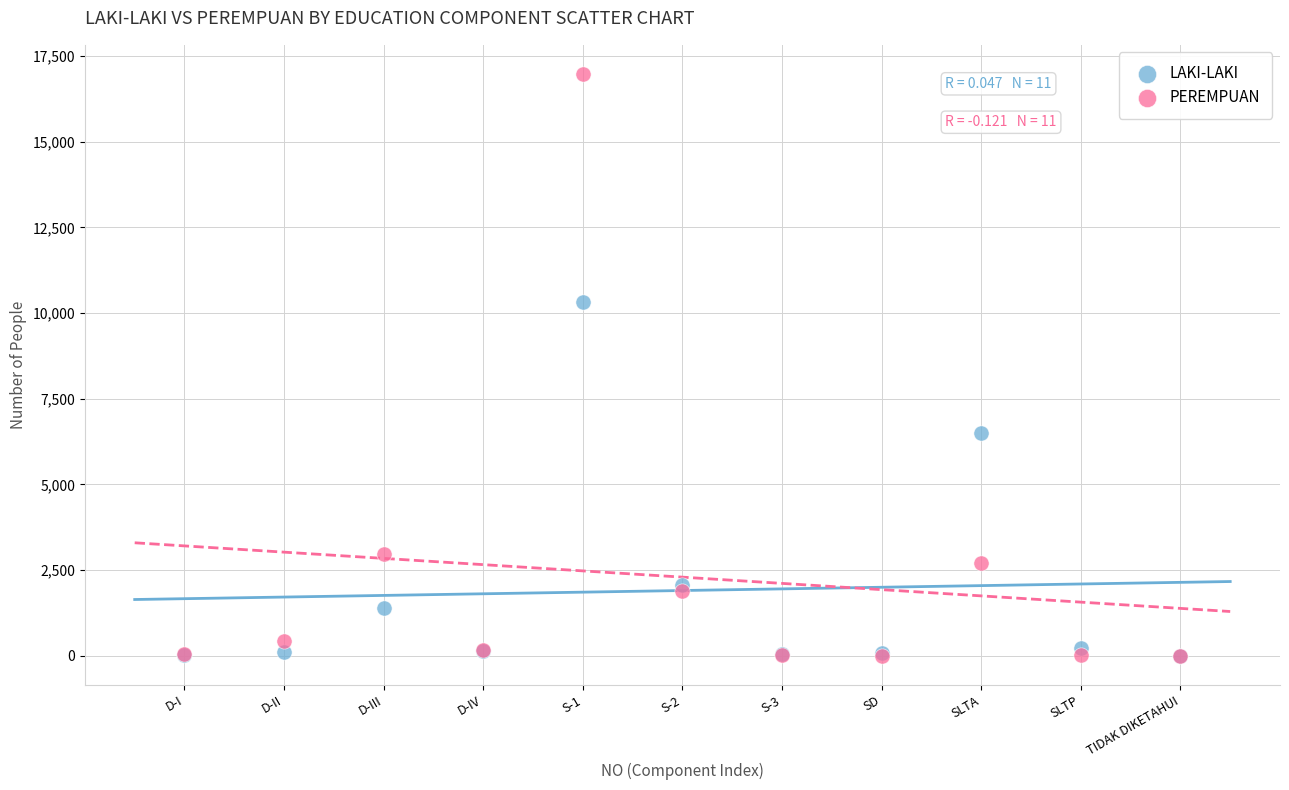

In the LAKI-LAKI series, what Y value is closest to 5167?

6499